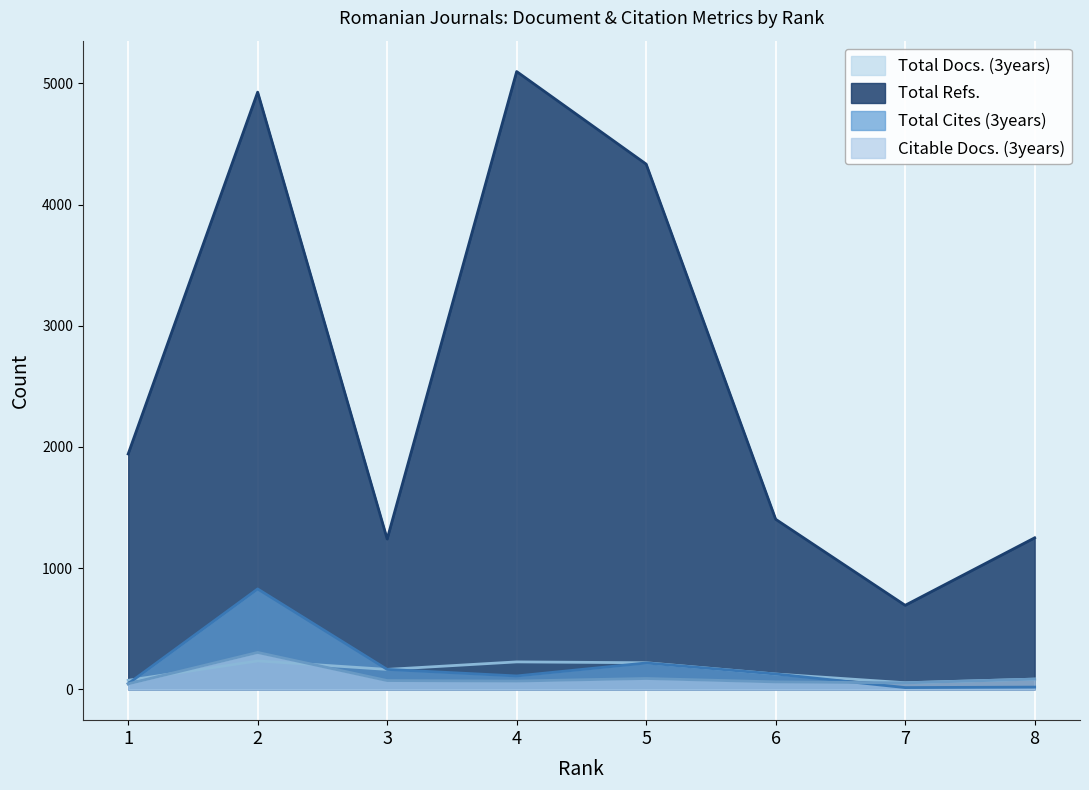

List the labels in order of Total Docs. (3years) value, smallest first.

7, 1, 8, 6, 3, 5, 4, 2